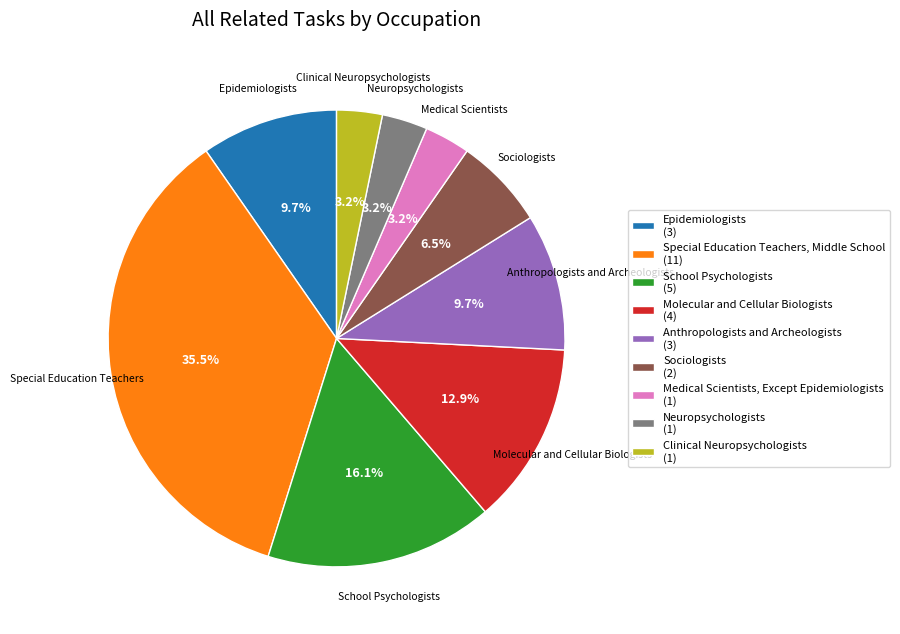

Is there a majority slice in this chart?

No